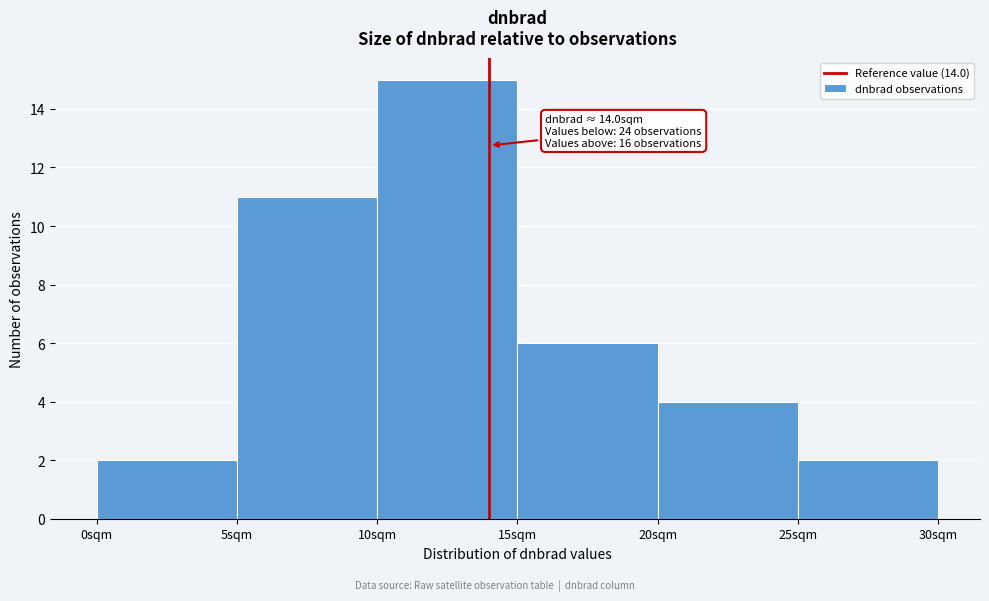

Which range on the x-axis has the tallest bar?

10 to 15